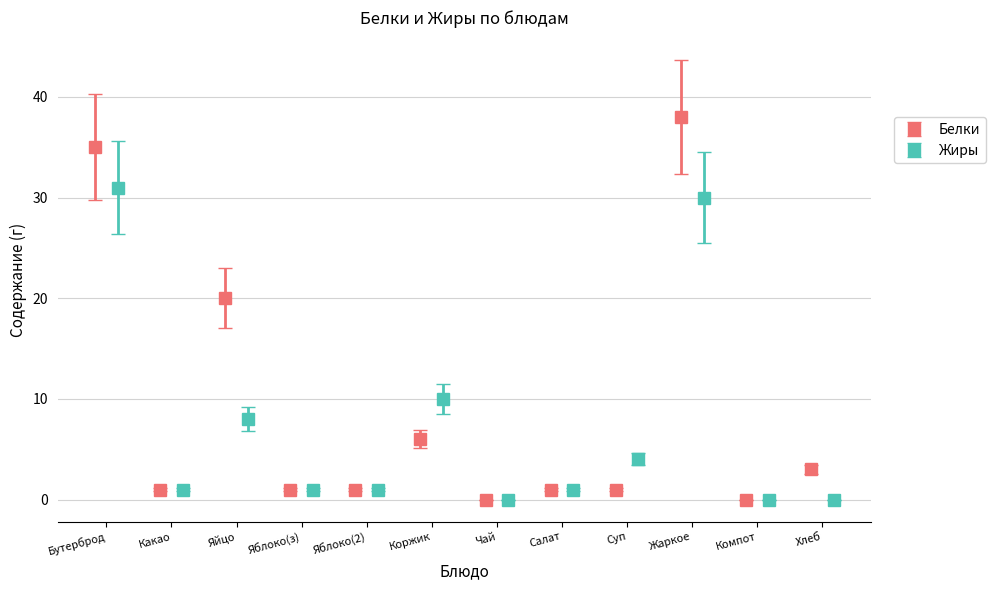

How many bars are there in each group?

2